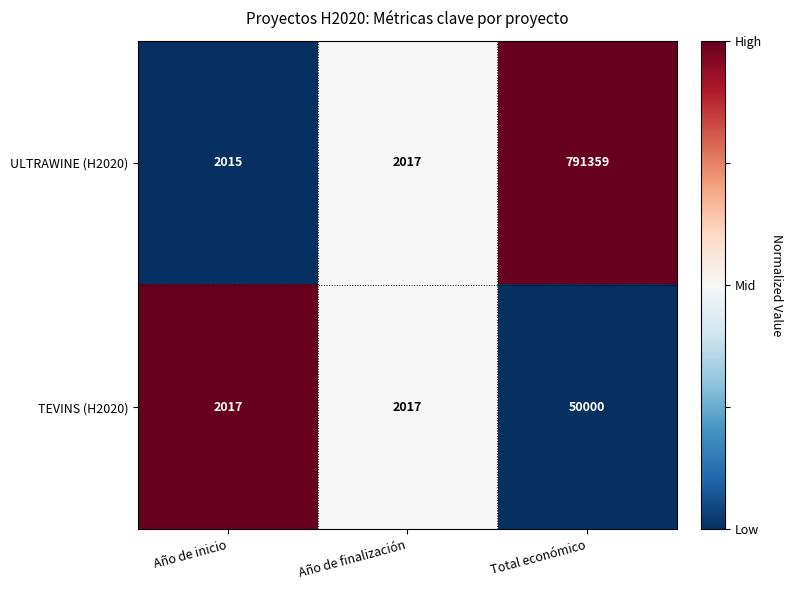

What is the sum of the TEVINS (H2020) values at Año de finalización and Total económico?

52017